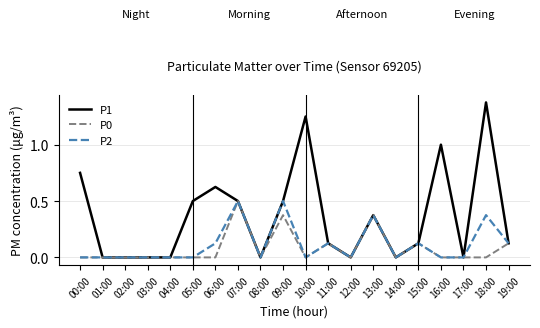

Is it true that P1 equals -0.5 at 03:00?

False